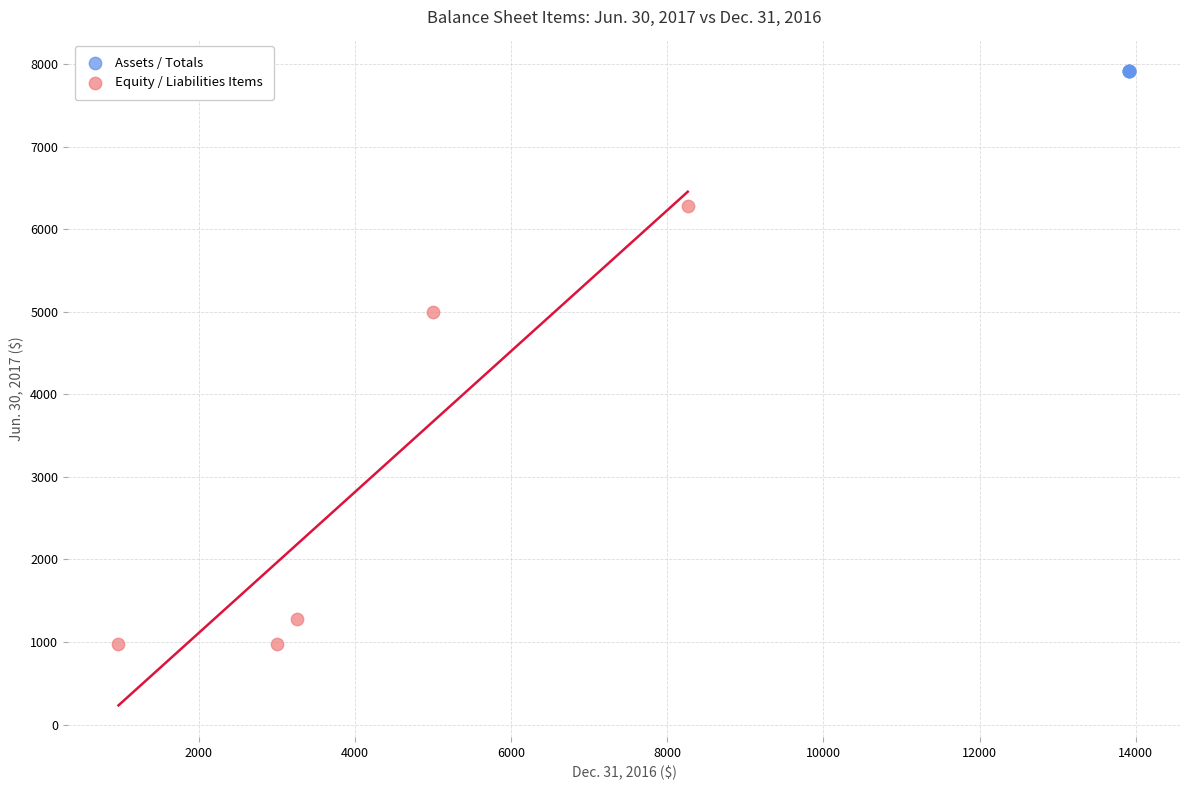

Which series contains the highest Y value?

Assets / Totals